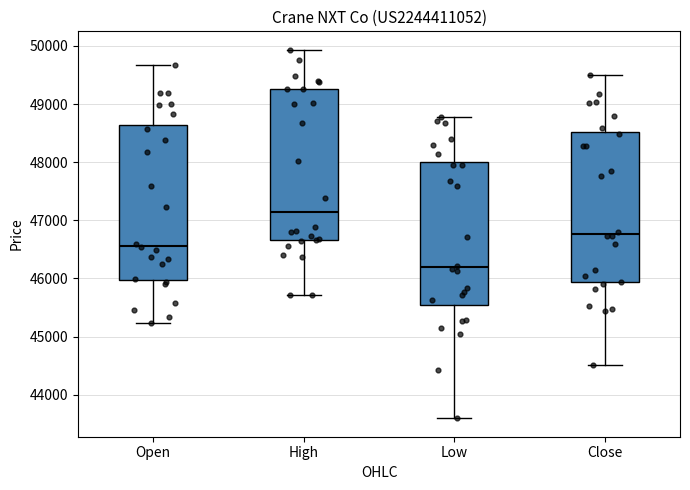

Which box has the highest median line?

High